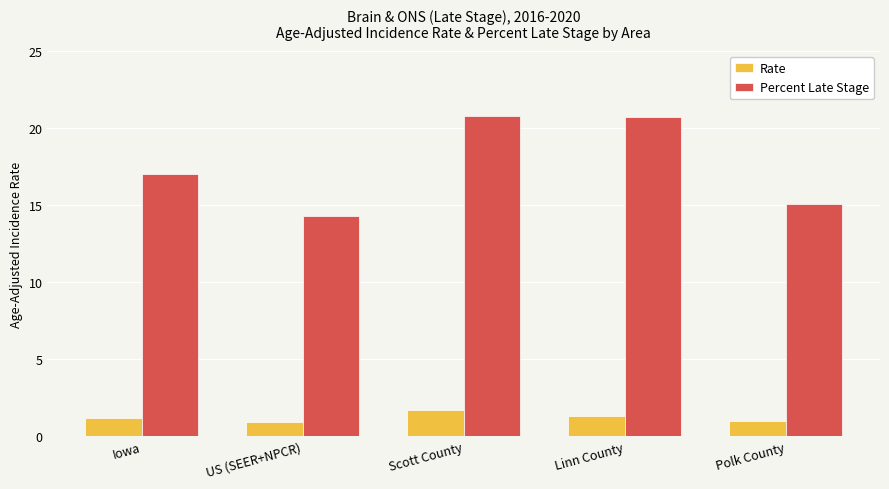

Which series has the widest spread of values?

Percent Late Stage